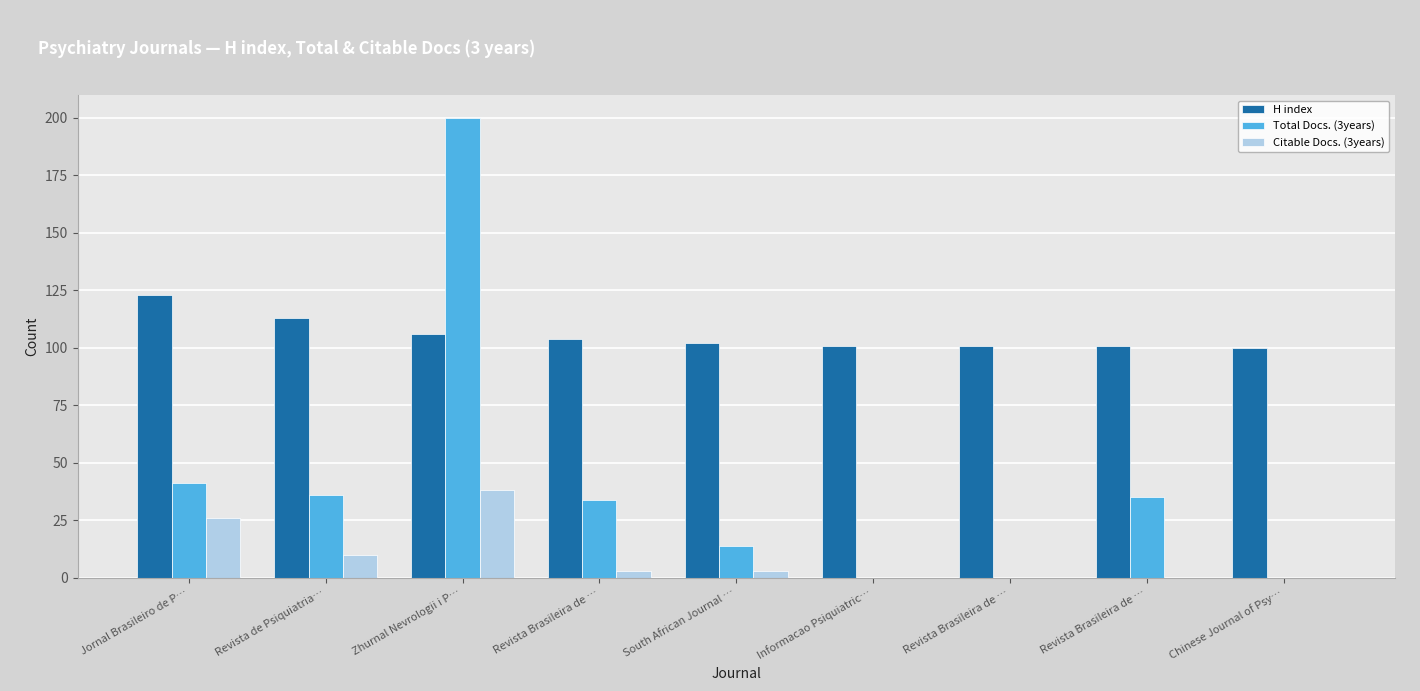

The value of H index at Revista Brasileira de … is 101. True or false?

True